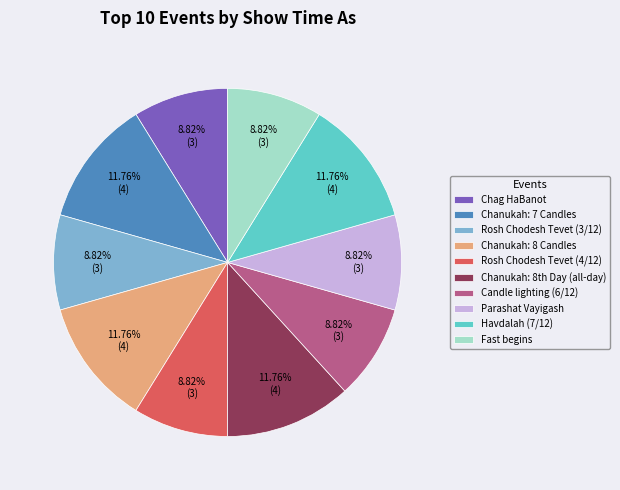

Is there any slice that represents more than half of the pie?

No